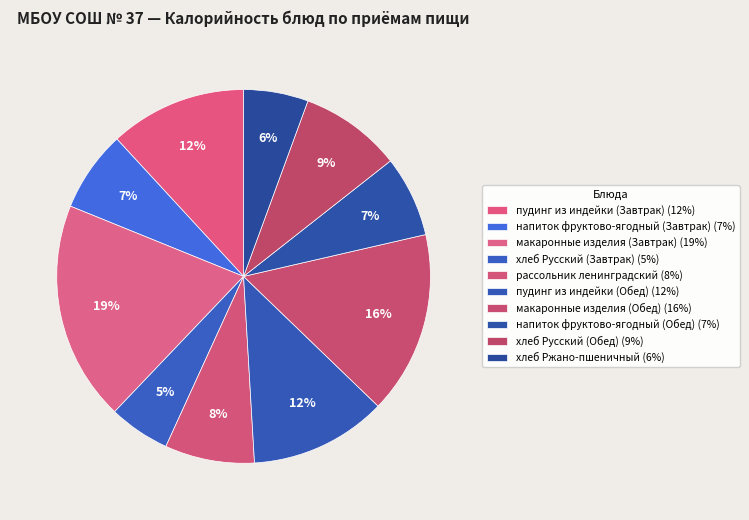

To the nearest percent, what is the difference between the пудинг из индейки (Обед) and рассольник ленинградский slice percentages?

4%